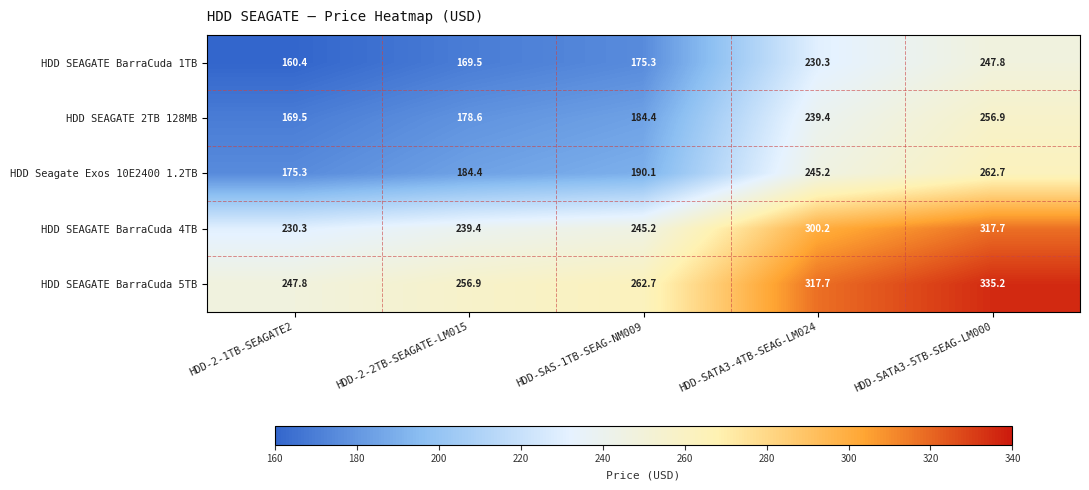

At which label is HDD SEAGATE BarraCuda 5TB closest to 291?

HDD-SATA3-4TB-SEAG-LM024